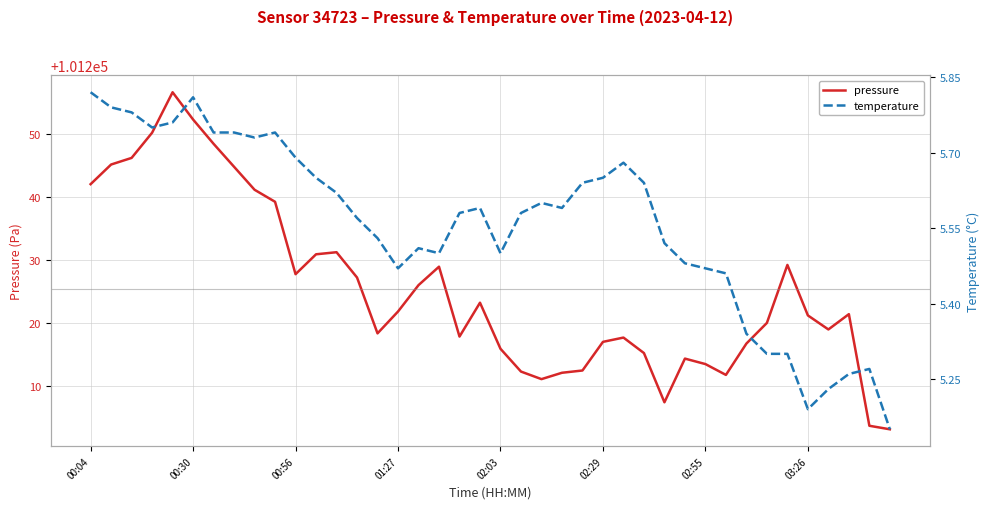

The pressure series shows 101215.9 at 02:03. True or false?

True